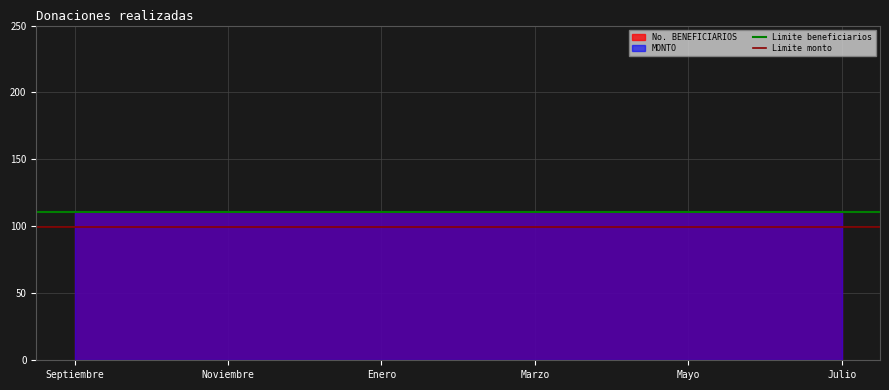

Which category has the lowest value in the Limite monto series?

Septiembre